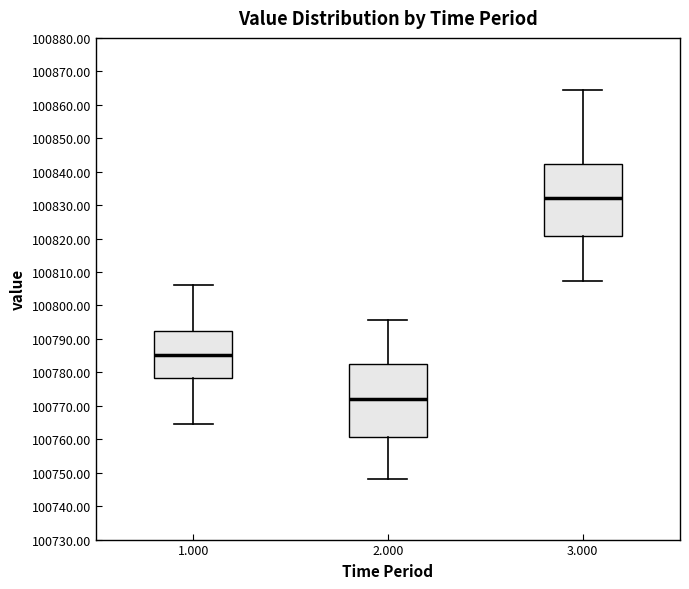

Which box has the highest median line?

3.000